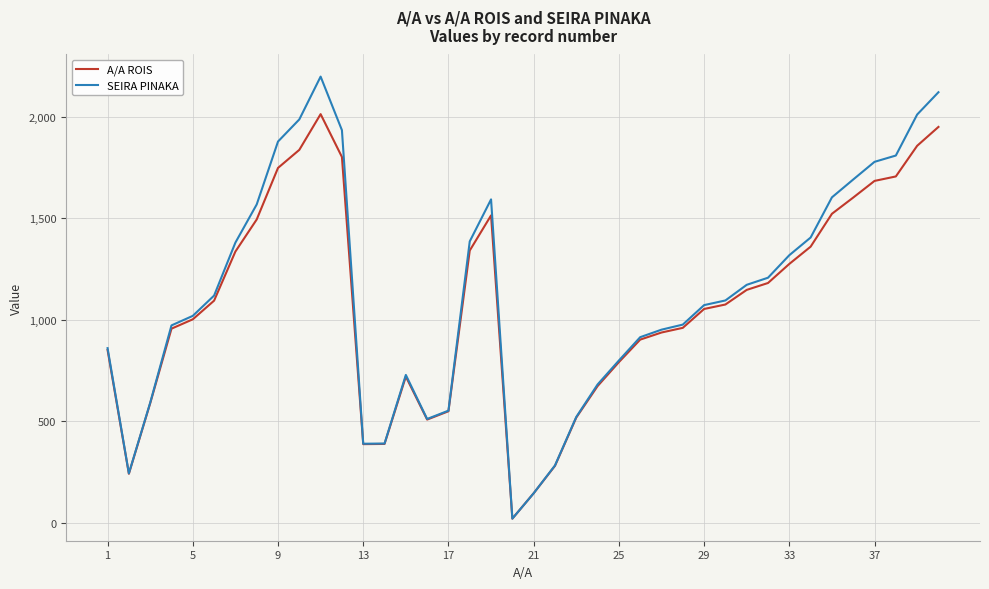

What are all the series names shown in the legend?

A/A ROIS, SEIRA PINAKA